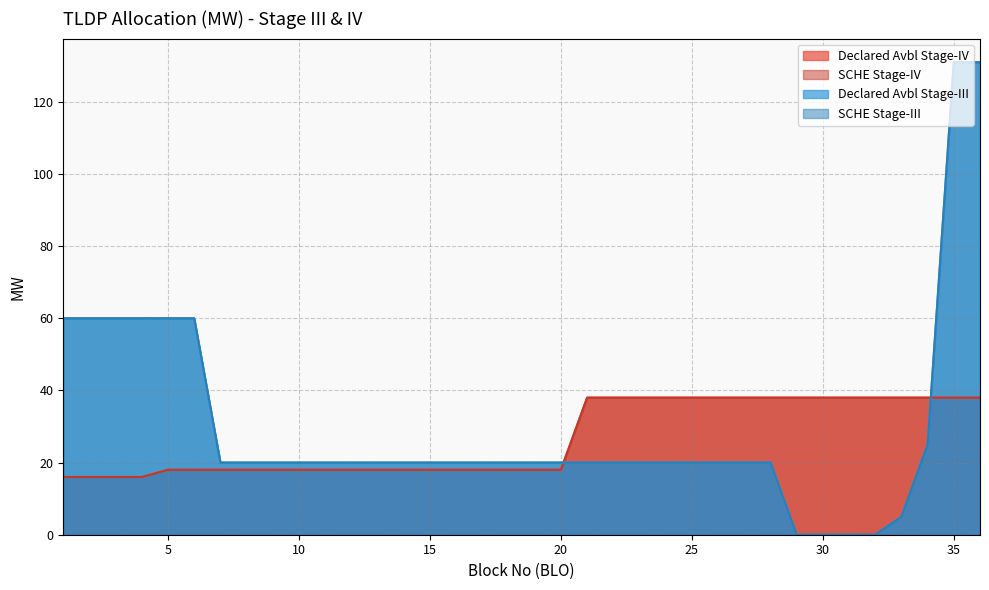

The value of SCHE Stage-IV at 31 is 26. True or false?

False